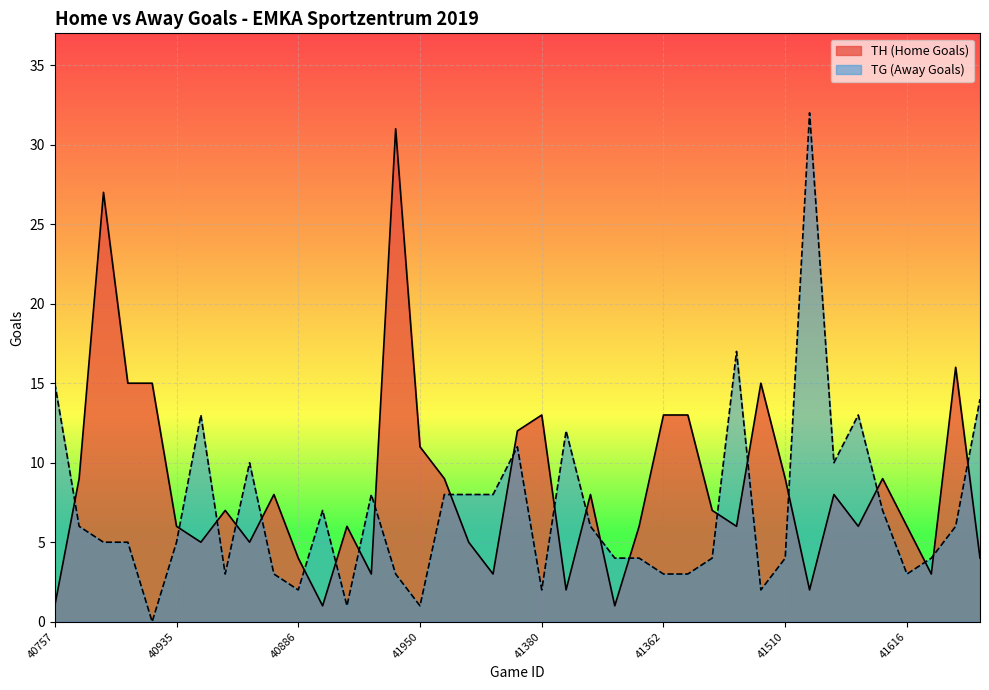

Rank the series by their average value, from lowest to highest.

TG (Away Goals), TH (Home Goals)